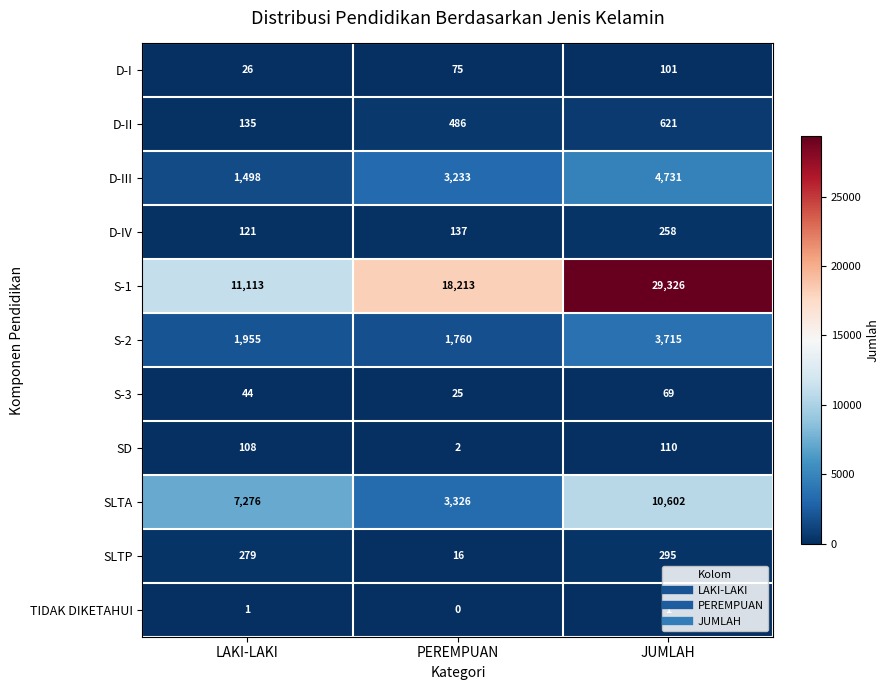

How many data points does each series have?

3